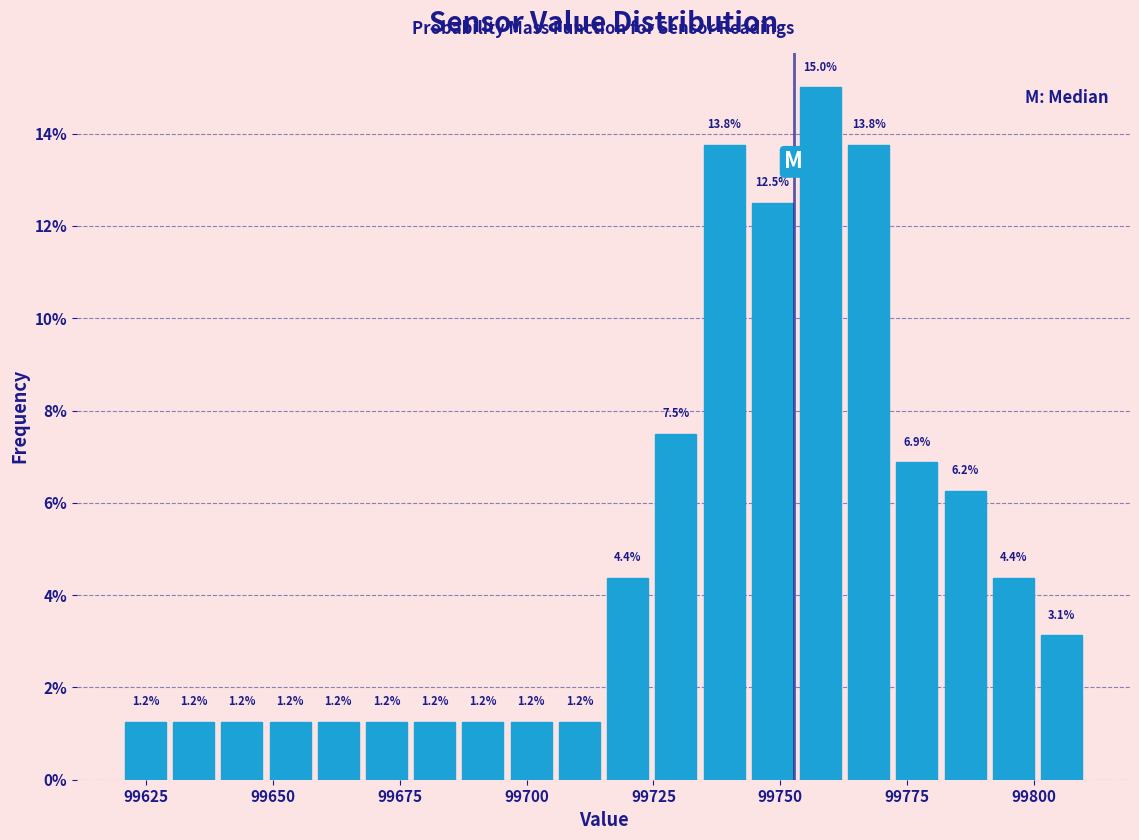

Read against the x-axis, roughly where is the centre of the tallest bar?

99760